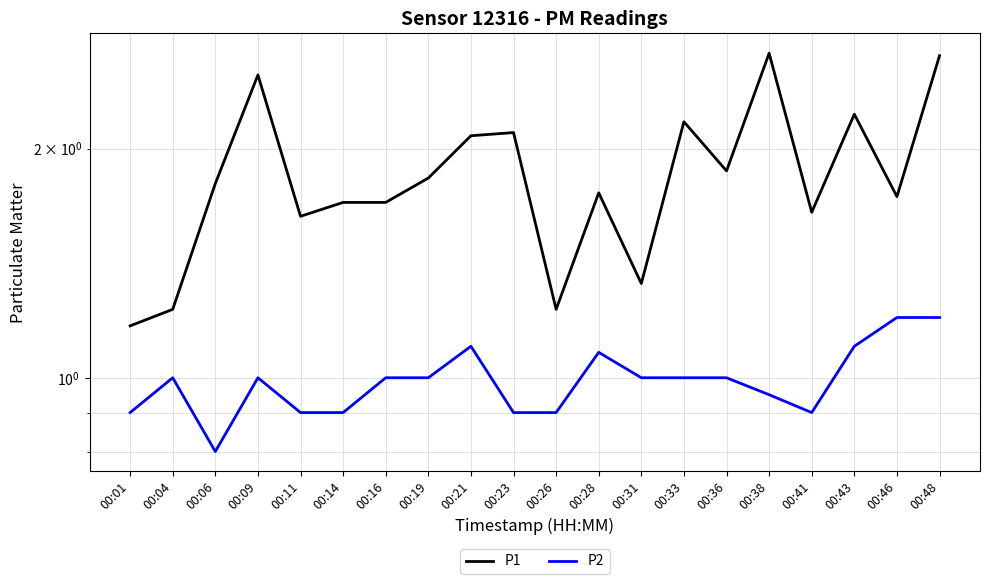

At how many categories does at least one series exceed 2?

7